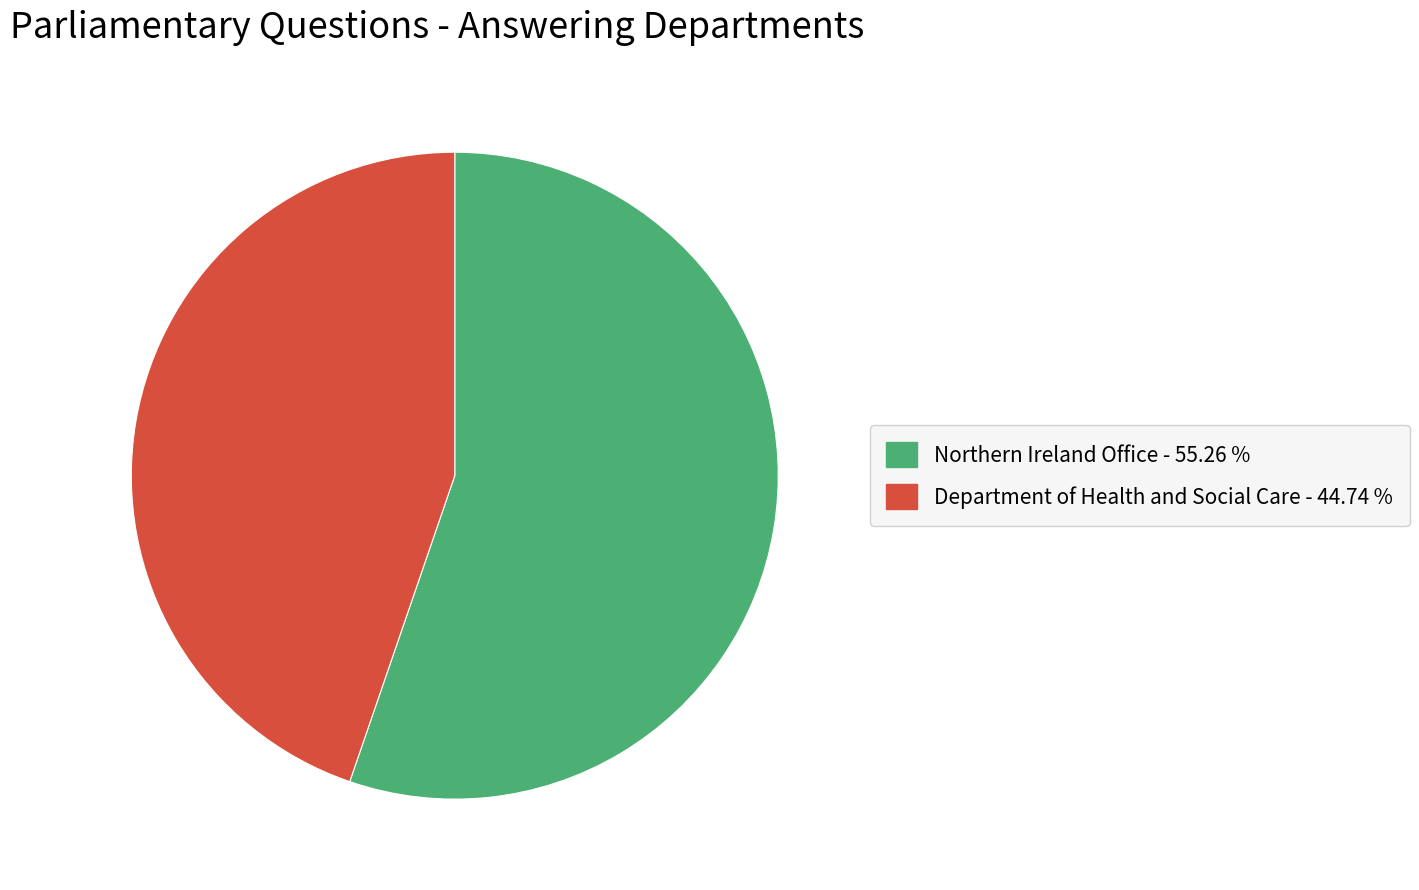

Is the sum of Department of Health and Social Care - 44.74 % and Northern Ireland Office - 55.26 % greater than half?

Yes